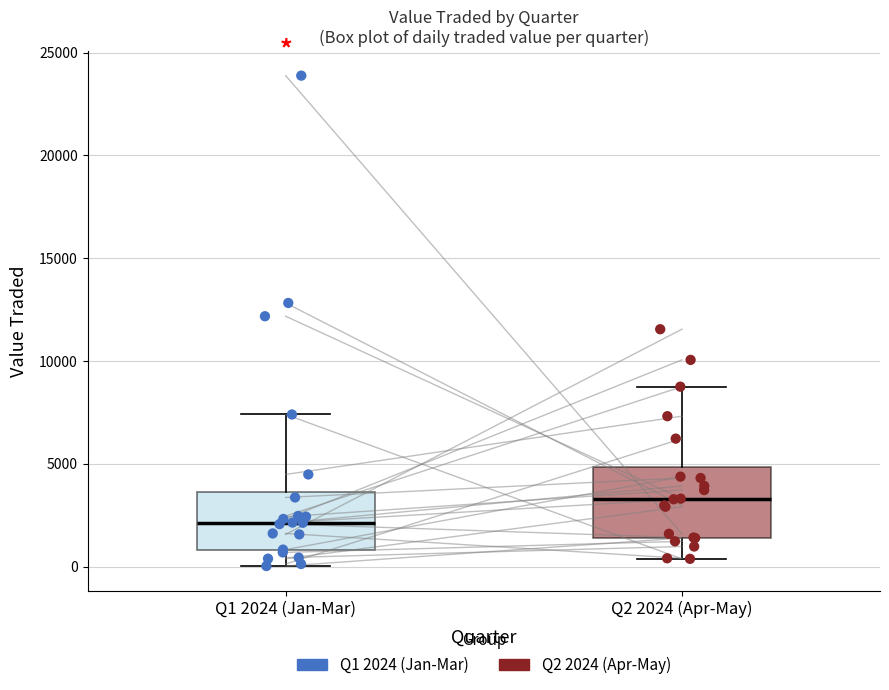

Which box's median line is the lowest?

Q1 2024 (Jan-Mar)